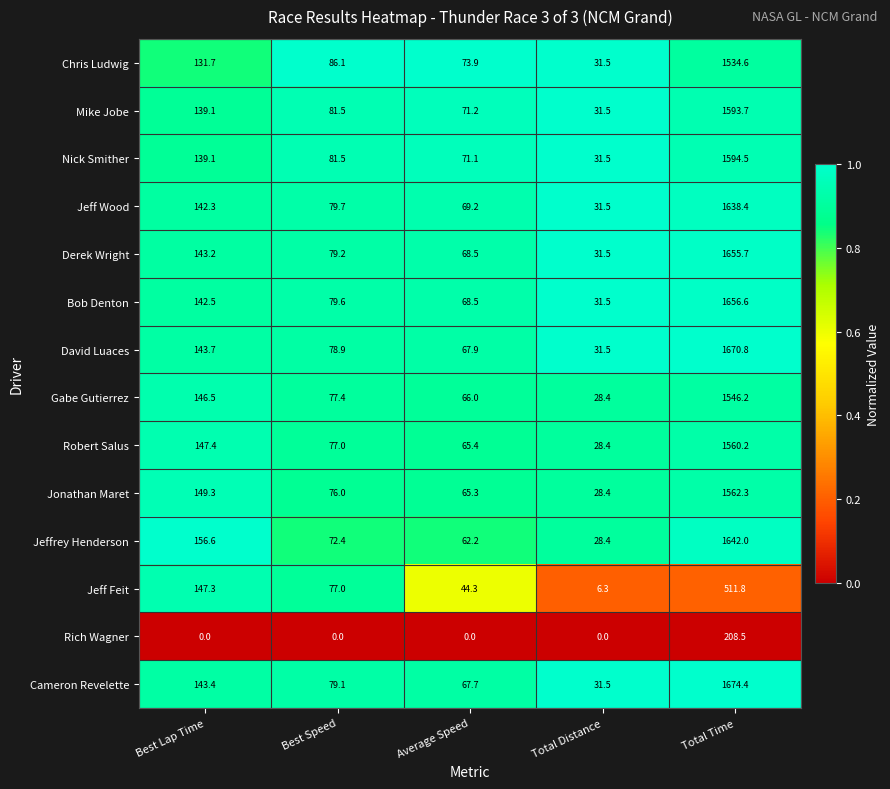

Which series has the largest range (max minus min)?

Cameron Revelette